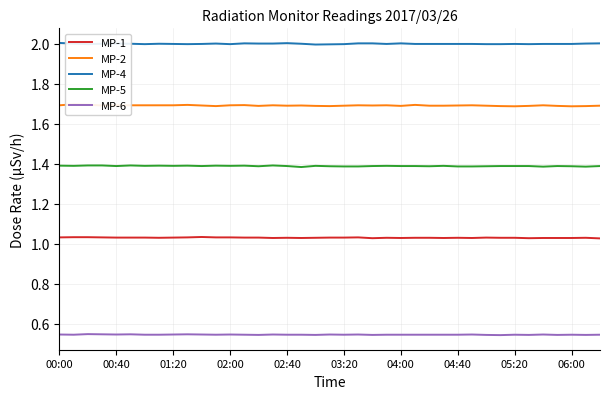

True or false: MP-1 and MP-6 cross at least once.

False